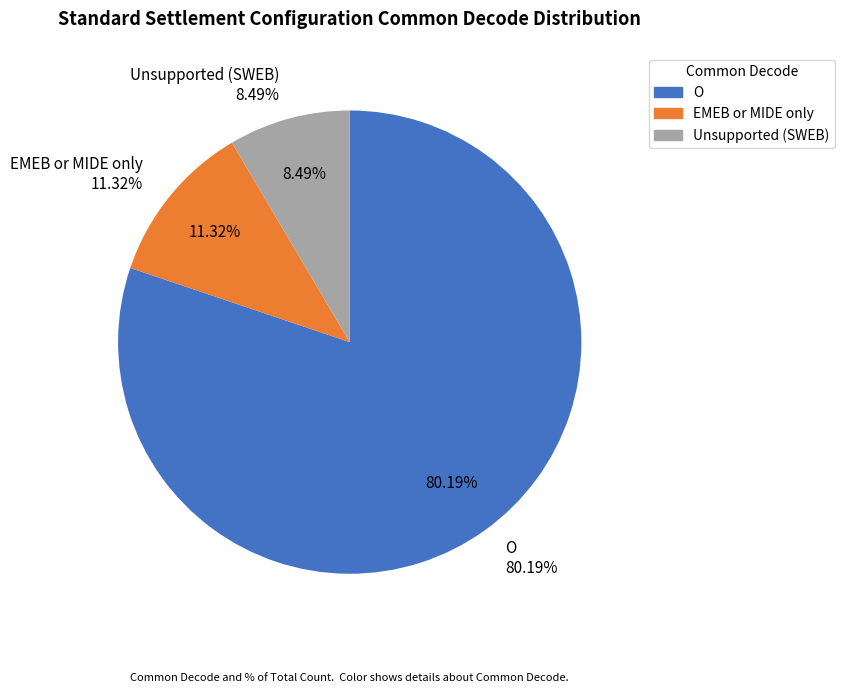

Combined, do Unsupported (SWEB) and EMEB or MIDE only account for over 50%?

No